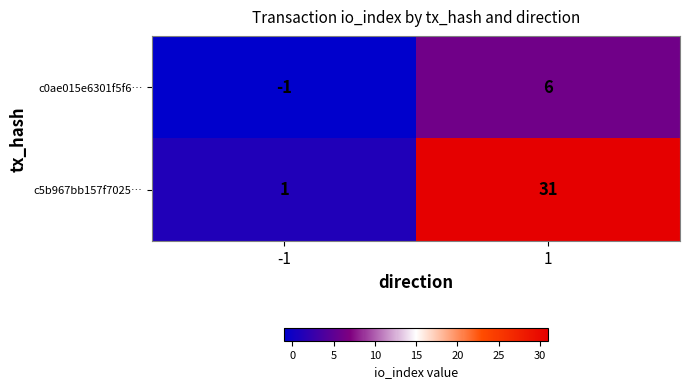

What is the spread (max minus min) of values at -1?

2